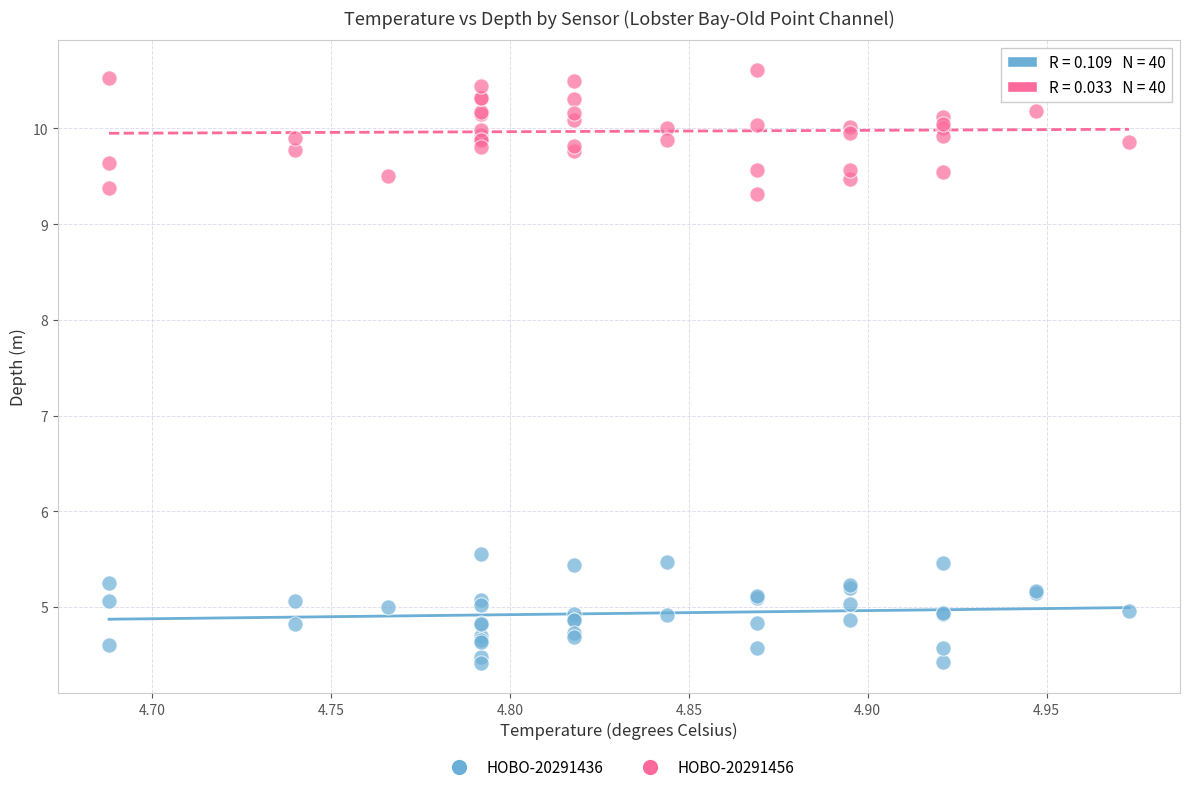

Which series contains the highest Y value?

HOBO-20291456